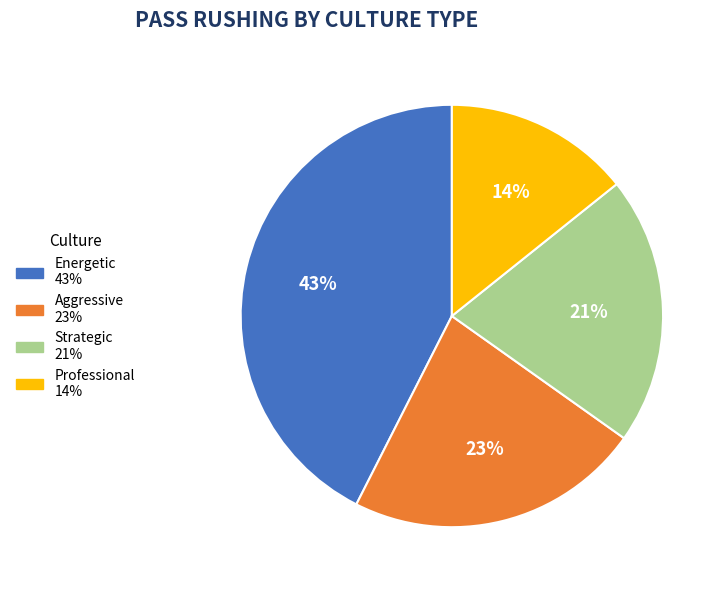

Approximately how many times larger is the value at Professional compared to Energetic?

0.3